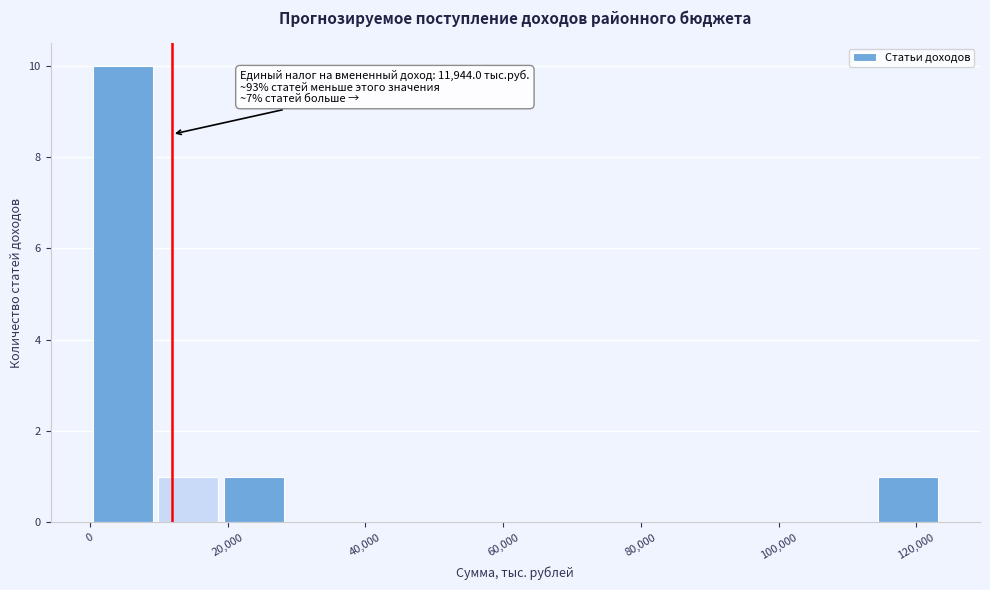

Over which range of the x-axis is the bar tallest?

0 to 10000